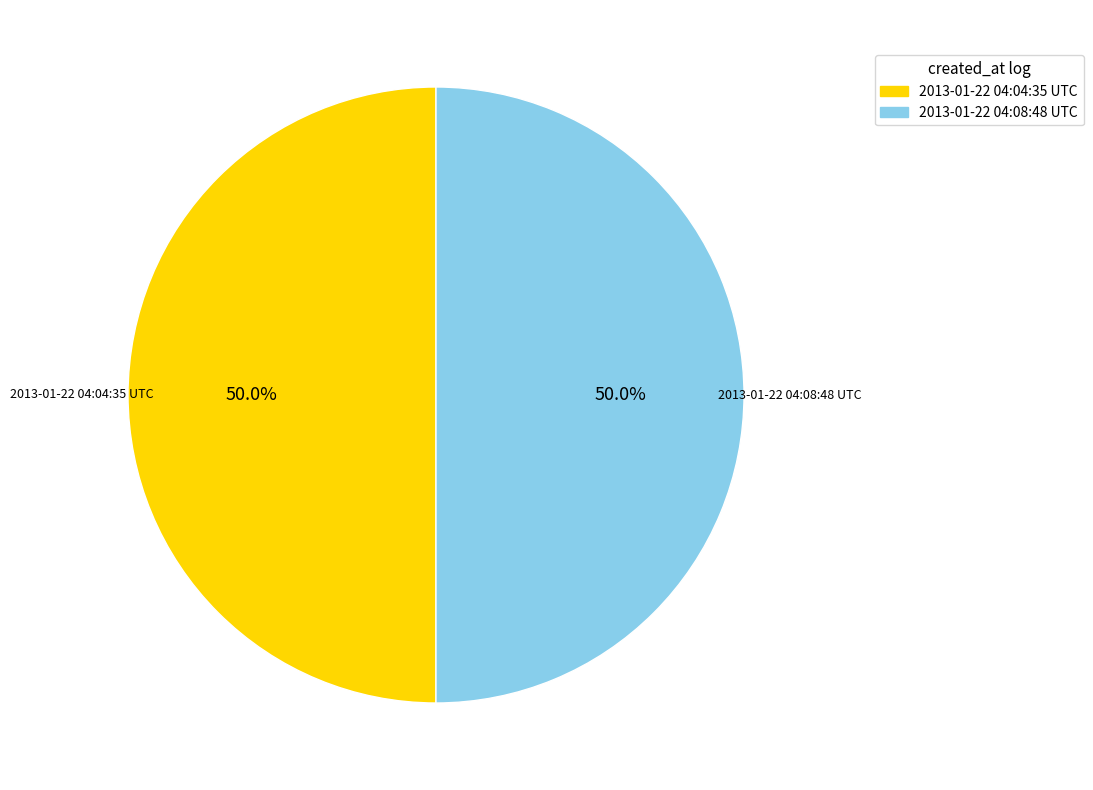

How many segments does this pie chart have?

2